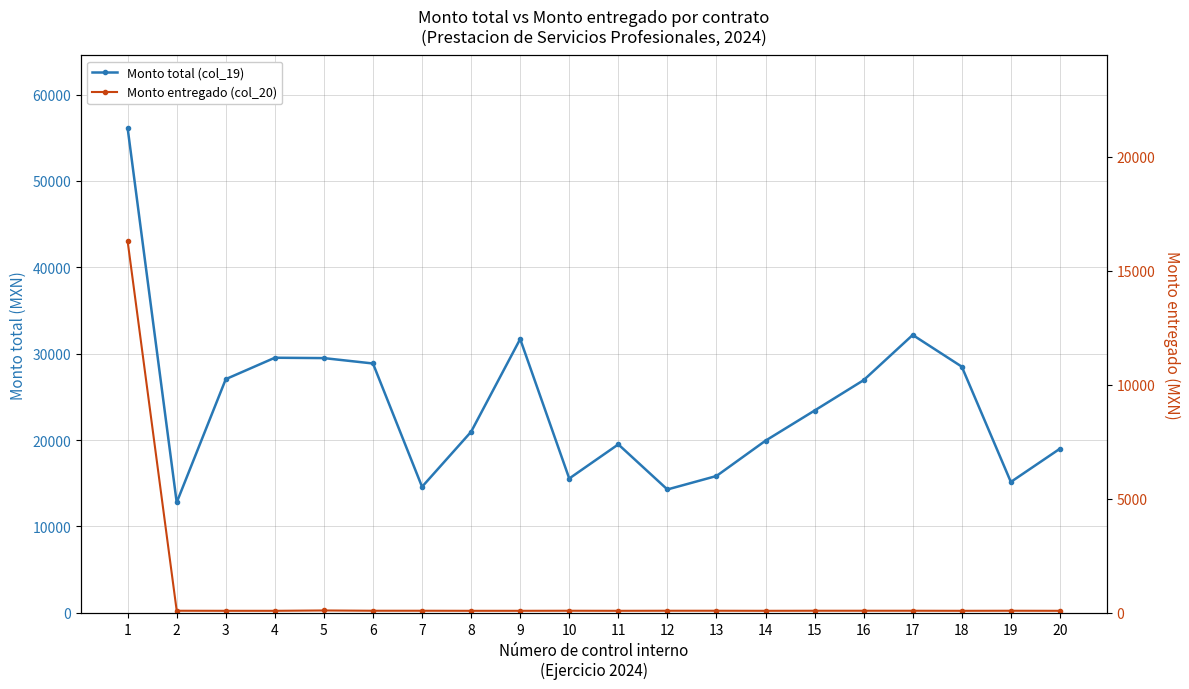

True or false: Monto total (col_19) and Monto entregado (col_20) cross at least once.

False